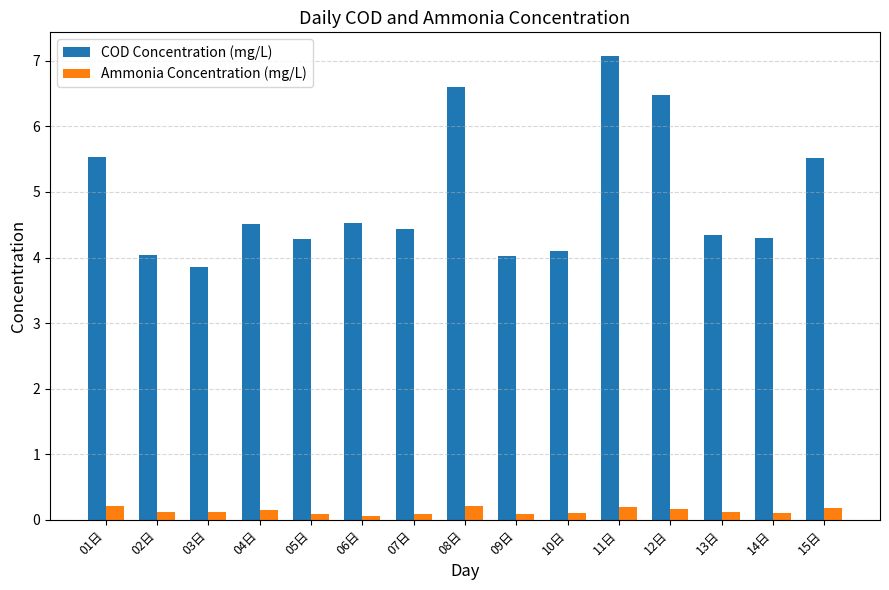

Does the chart contain stacked bars?

No